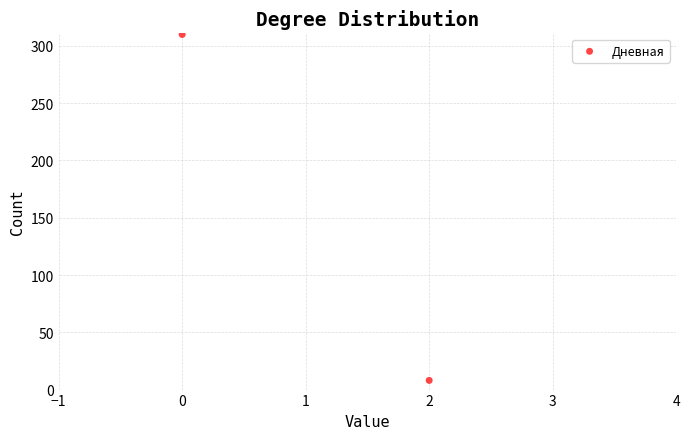

What is the range of Y values (max minus min)?

302